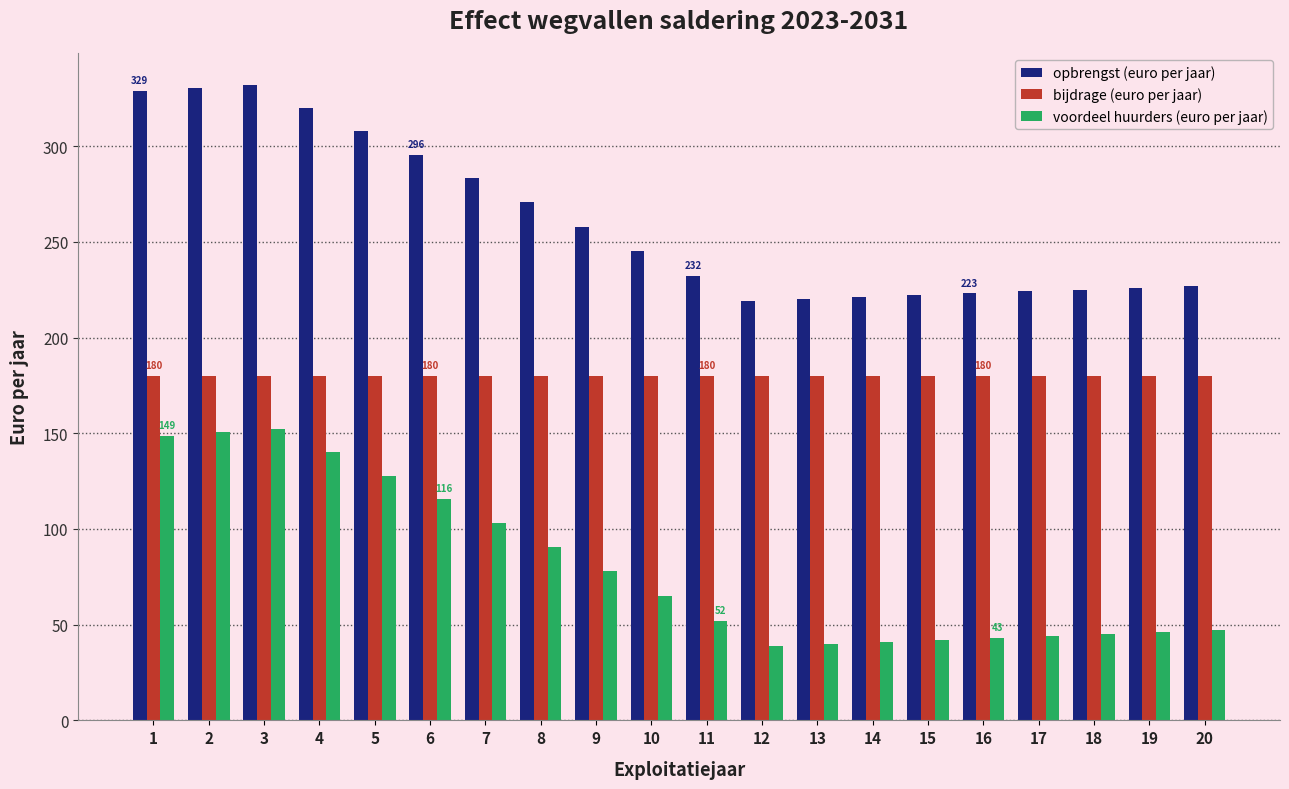

What is the highest value of the voordeel huurders (euro per jaar) series?

152.1